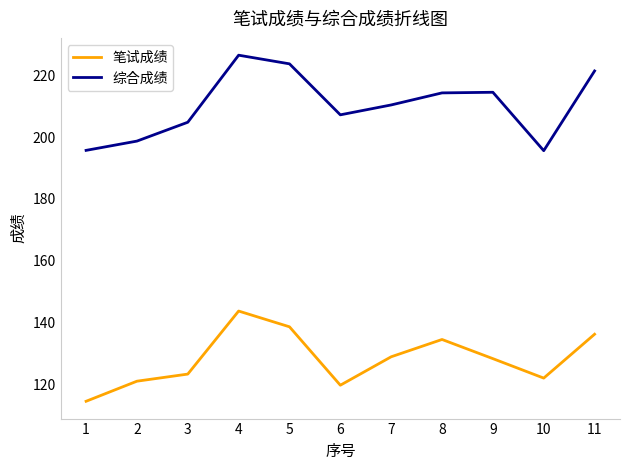

True or false: 综合成绩 and 笔试成绩 intersect in this chart.

False